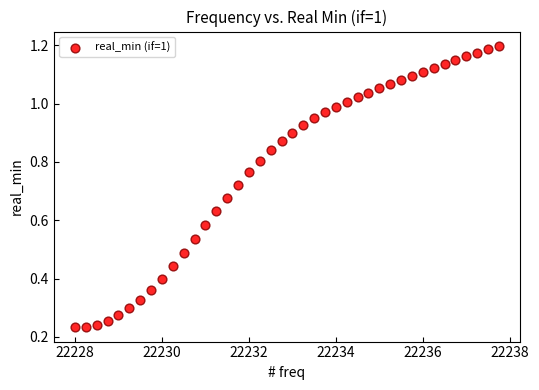

What is the range of X values (max minus min)?

9.8